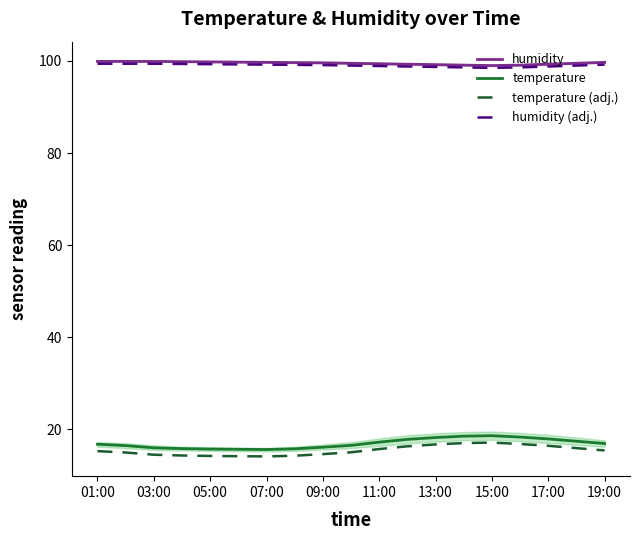

True or false: humidity and temperature intersect in this chart.

False